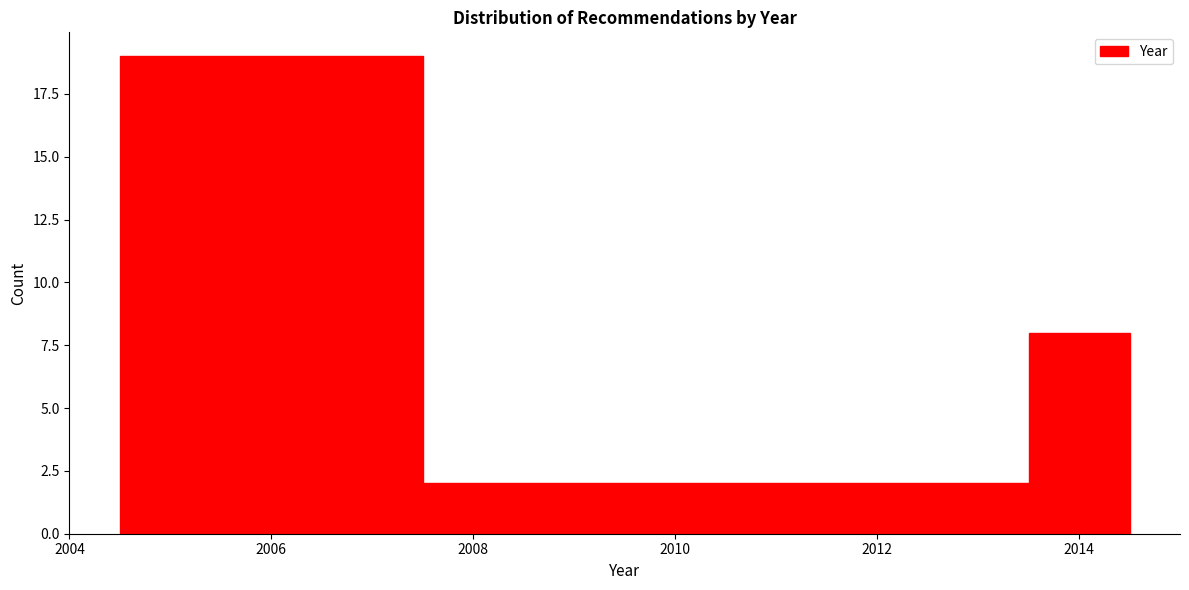

Reading left to right, transcribe this chart: for each bar, give the range it covers on the x-axis and its height. Neither the bar edges nor the heights are printed on the chart, so give them approximately, as read against the axes.

2004.5 to 2007.5: 19
2007.5 to 2013.5: 2
2013.5 to 2014.5: 8